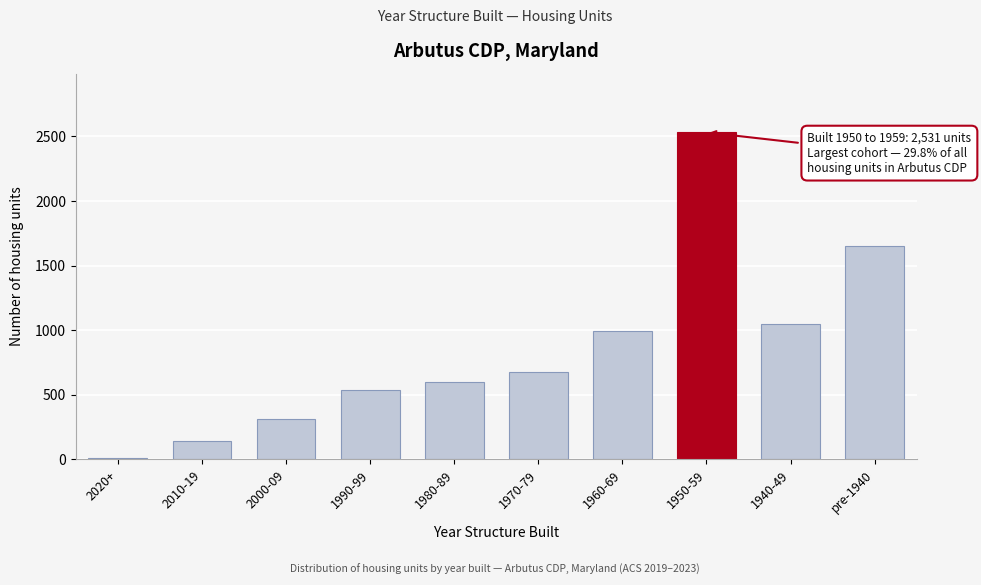

Reading right to left, extract all data points from this chart.

pre-1940=1653	1940-49=1044	1950-59=2531	1960-69=994	1970-79=672	1980-89=600	1990-99=534	2000-09=308	2010-19=145	2020+=9